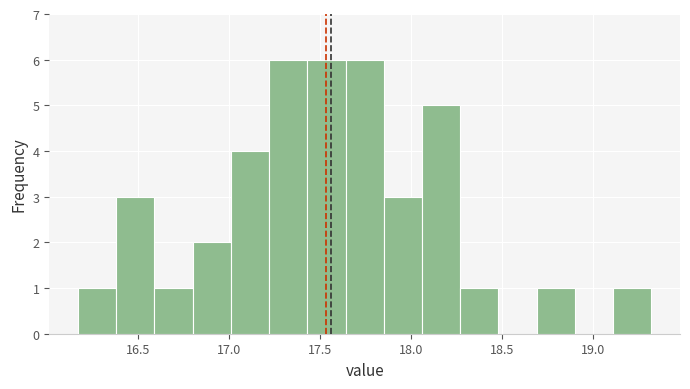

Reading left to right, transcribe this chart: for each bar, give the range it covers on the x-axis and its height. Neither the bar edges nor the heights are printed on the chart, so give them approximately, as read against the axes.

16.17 to 16.38: 1
16.38 to 16.59: 3
16.59 to 16.80: 1
16.80 to 17.01: 2
17.01 to 17.22: 4
17.22 to 17.43: 6
17.43 to 17.64: 6
17.64 to 17.85: 6
17.85 to 18.06: 3
18.06 to 18.27: 5
18.27 to 18.48: 1
18.48 to 18.69: 0
18.69 to 18.90: 1
18.90 to 19.11: 0
19.11 to 19.32: 1